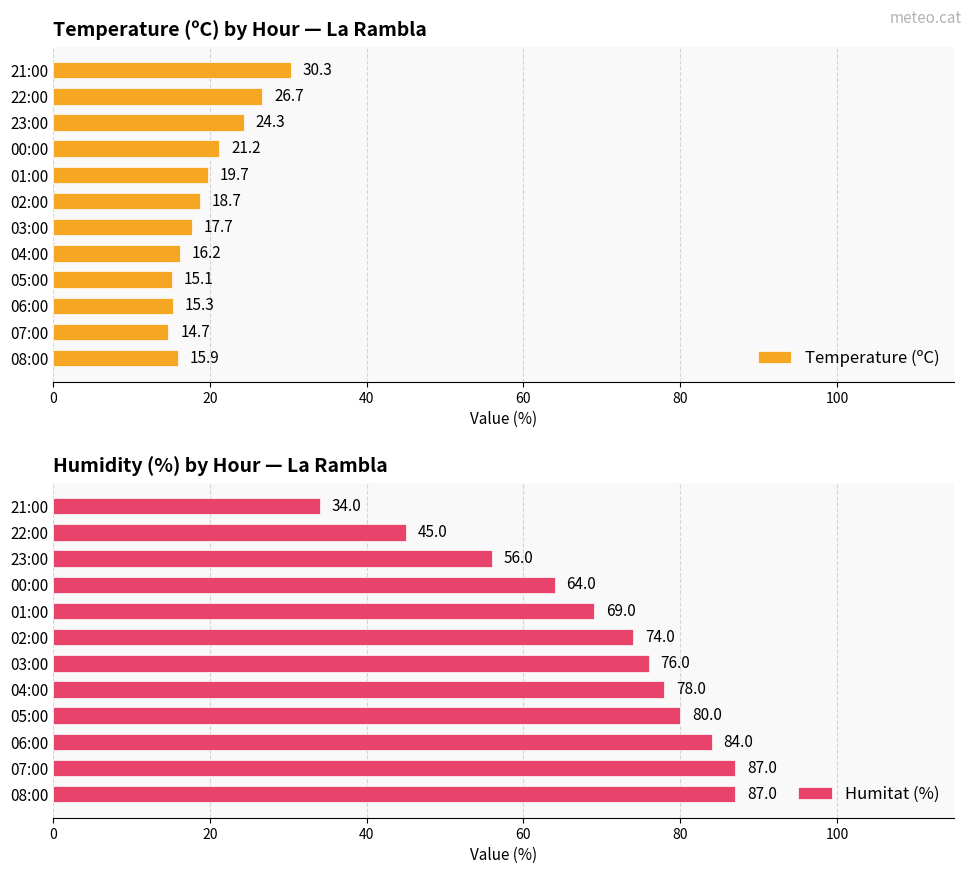

Is it true that Temperature (ºC) equals 18.7 at 02:00?

True